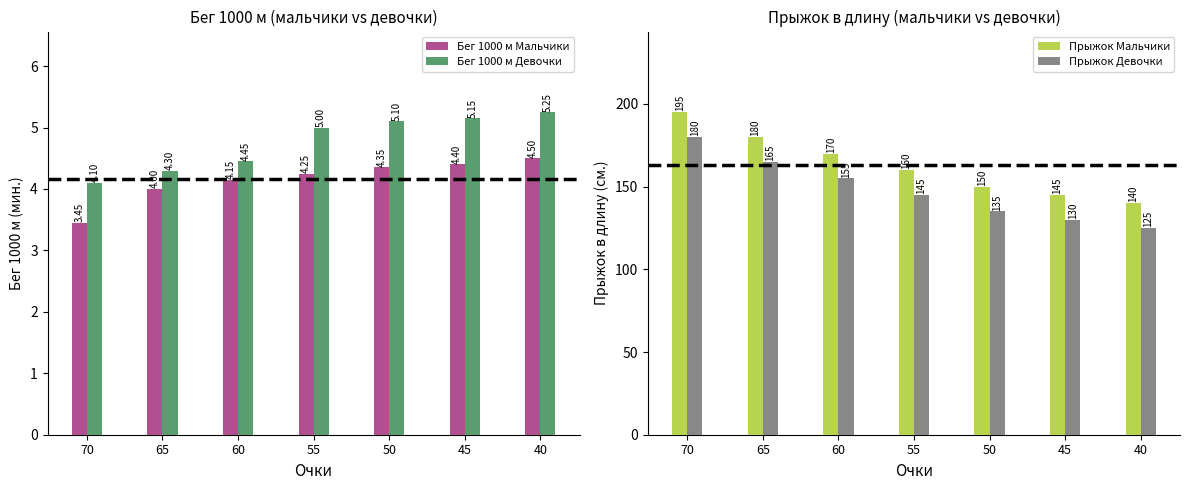

Is it true that Бег 1000 м Мальчики equals 3.5 at 70?

True